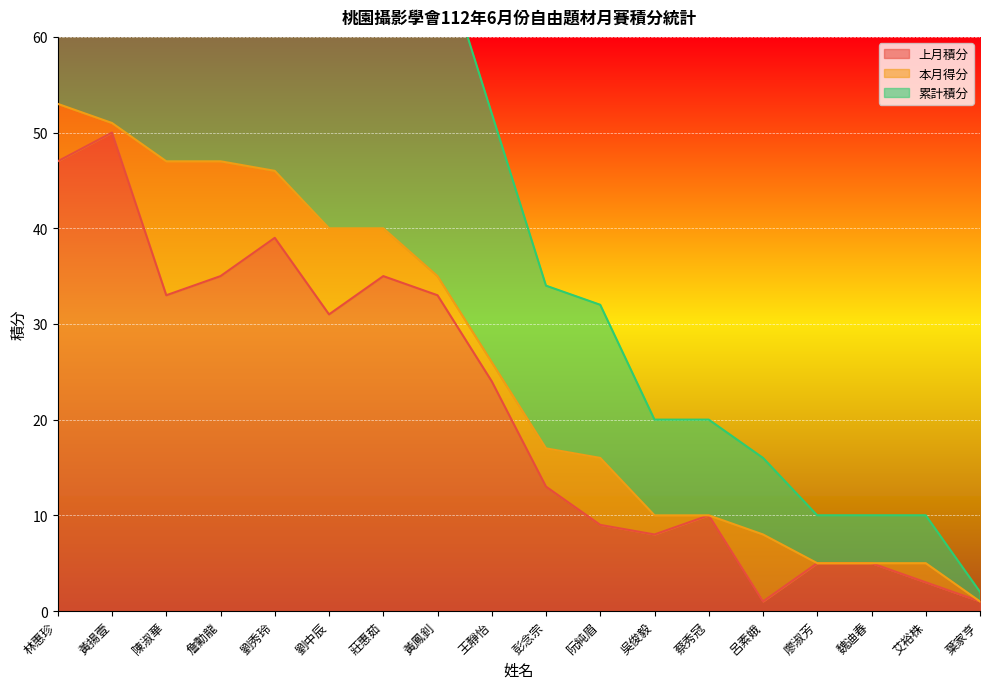

The value of 上月積分 at 廖淑芳 is 5. True or false?

True